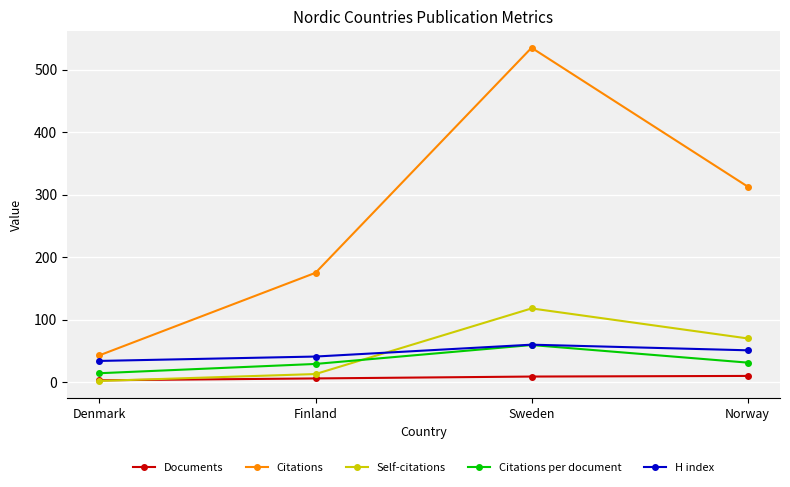

Does the chart have visible grid lines?

Yes